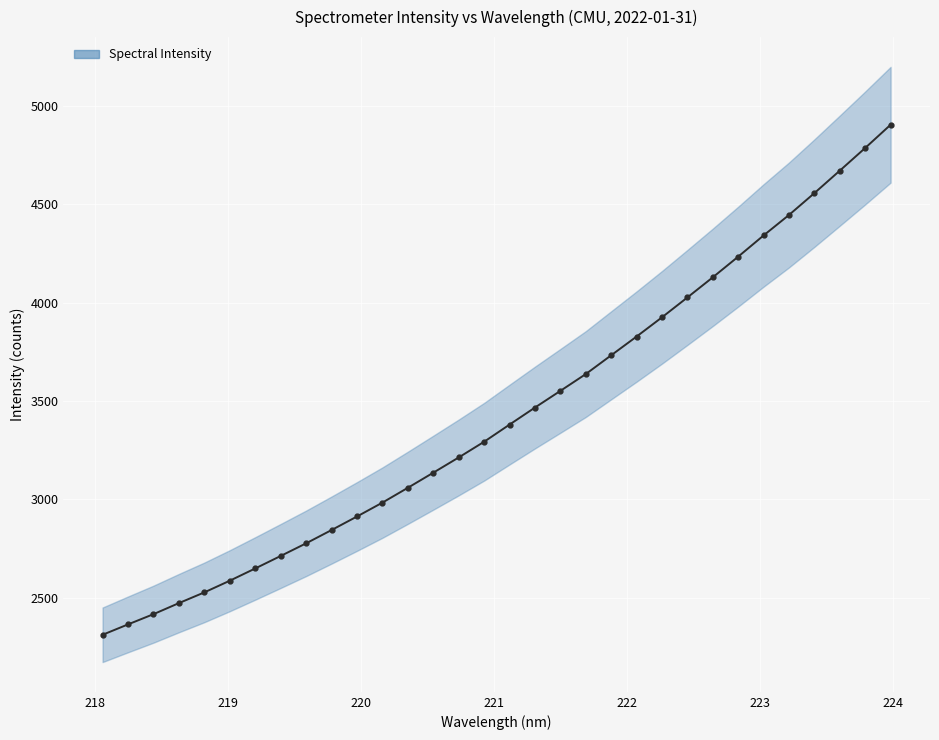

How many data points does each series have?

32